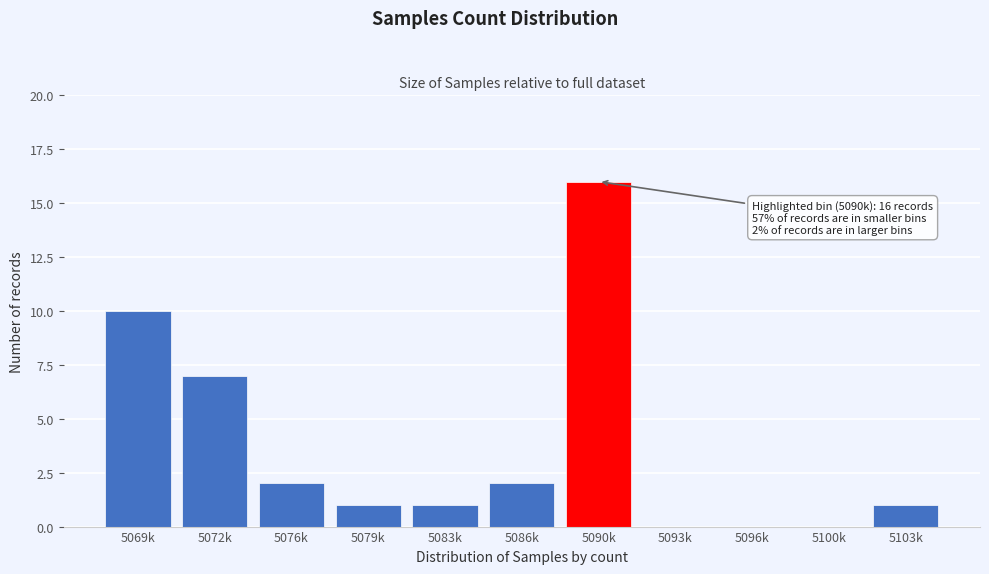

Reading left to right, extract all data points from this chart.

5069k=10	5072k=7	5076k=2	5079k=1	5083k=1	5086k=2	5090k=16	5093k=0	5096k=0	5100k=0	5103k=1